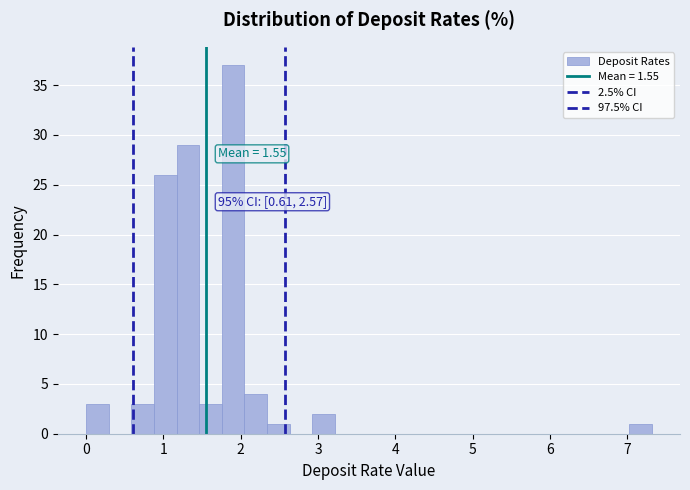

Read against the x-axis, roughly where is the centre of the tallest bar?

1.9